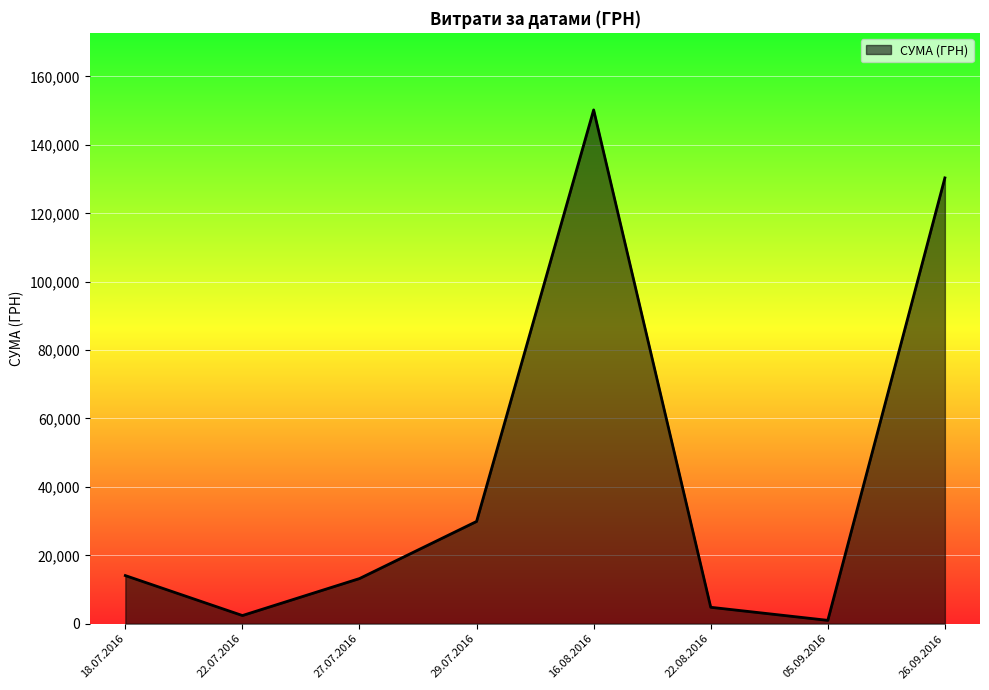

Which has a higher value, 05.09.2016 or 18.07.2016?

18.07.2016